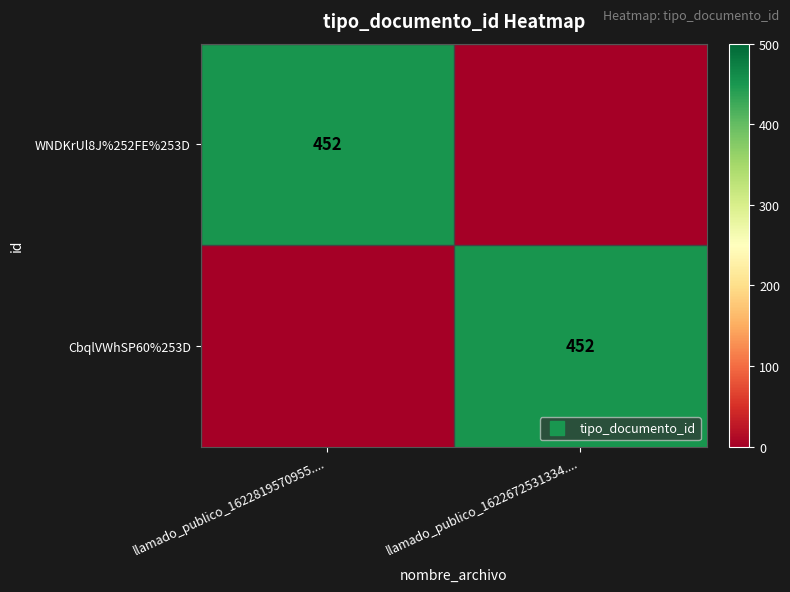

Rank the categories by WNDKrUl8J%252FE%253D value from highest to lowest.

llamado_publico_1622819570955...., llamado_publico_1622672531334....